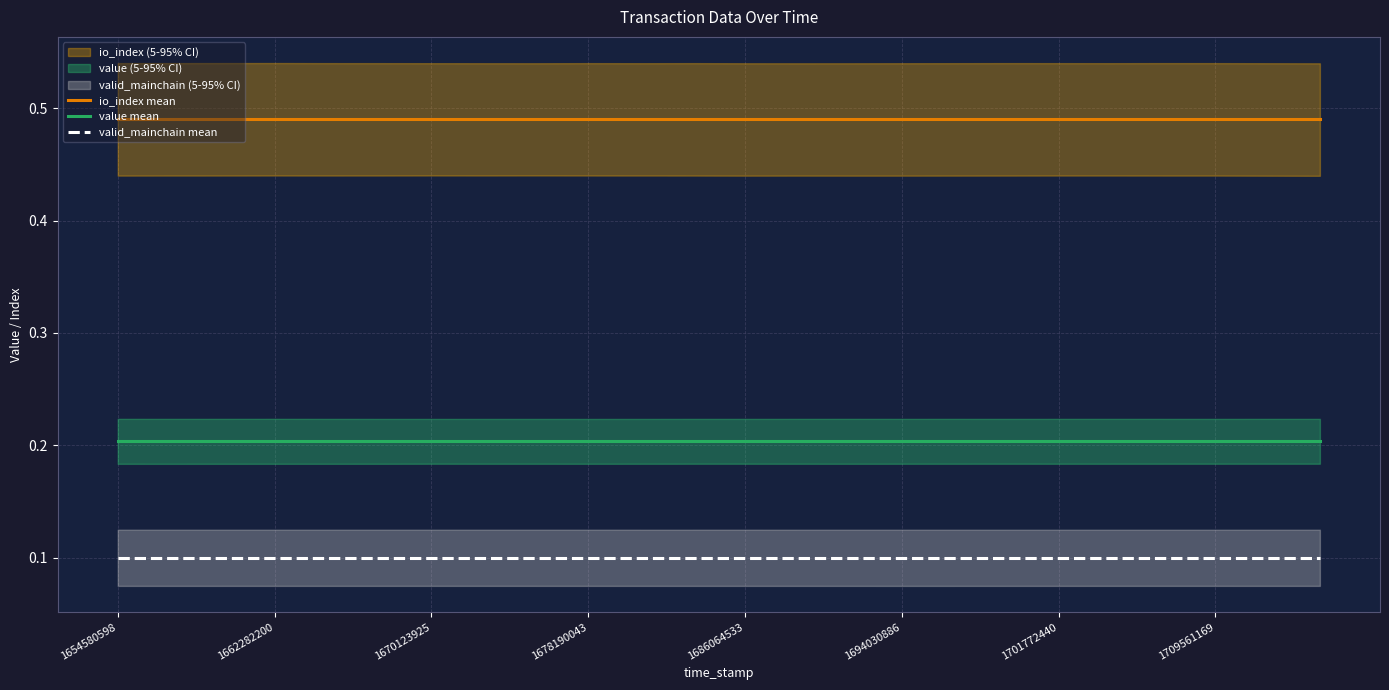

Does the chart display data point markers on the line(s)?

No